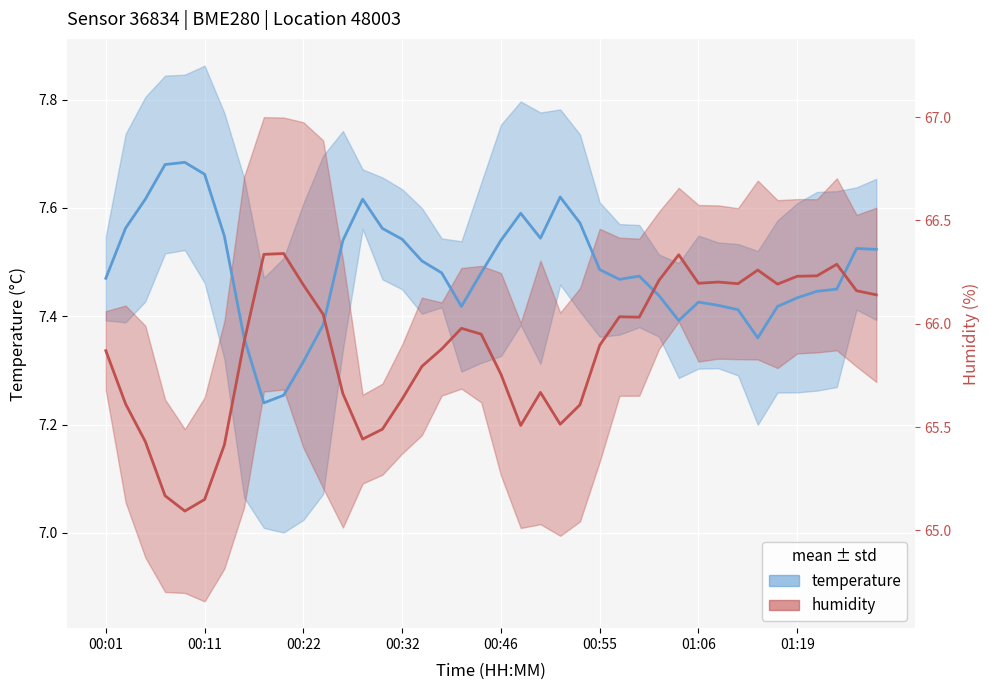

What is the sum of all temperature values?

299.5